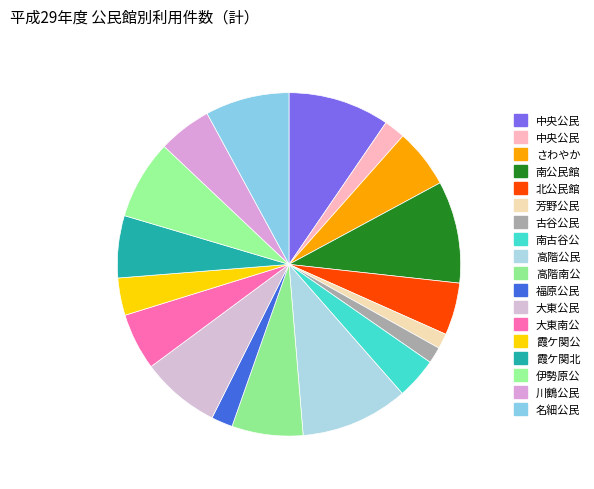

Count the number of slices in the pie.

18